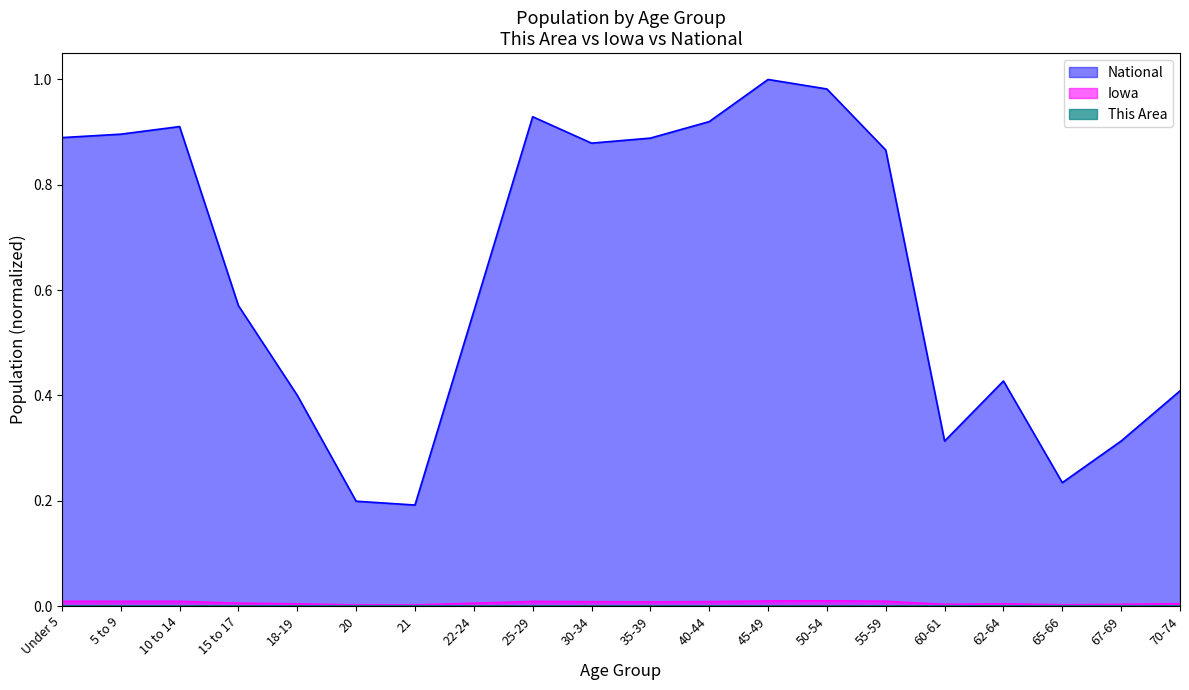

Rank the series by their maximum value, from lowest to highest.

This Area, Iowa, National